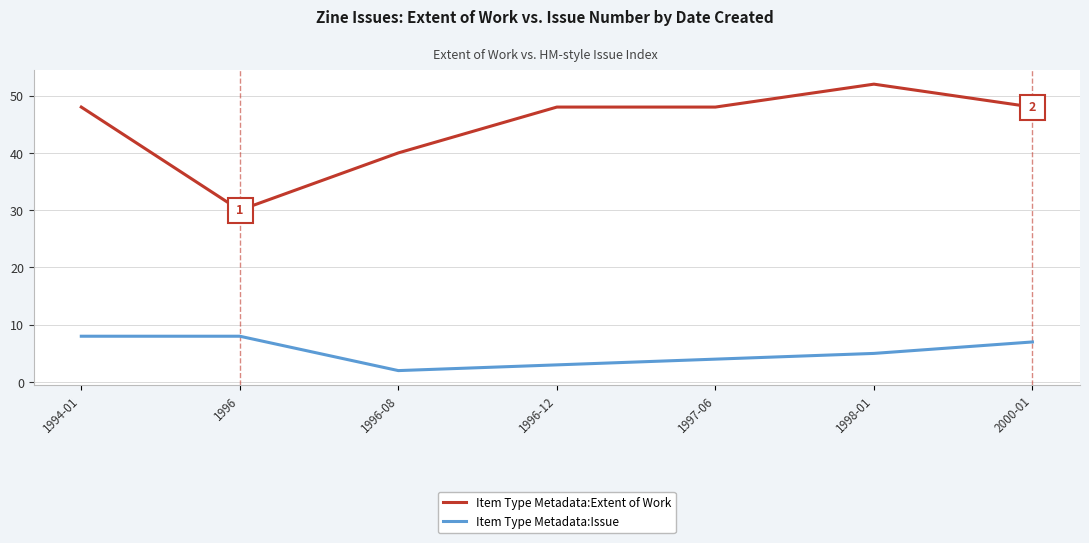

Which series has the widest spread of values?

Item Type Metadata:Extent of Work